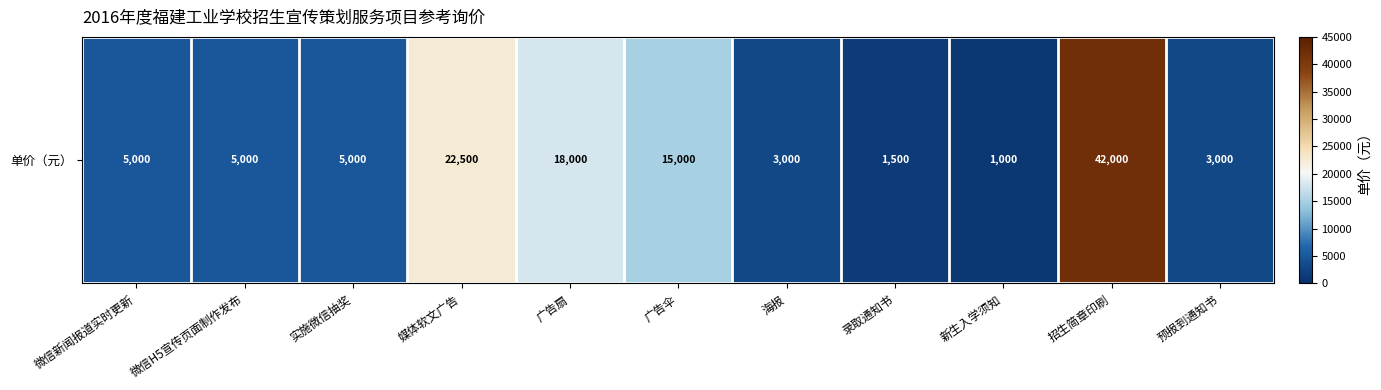

Which label corresponds to the smallest value in the chart?

新生入学须知